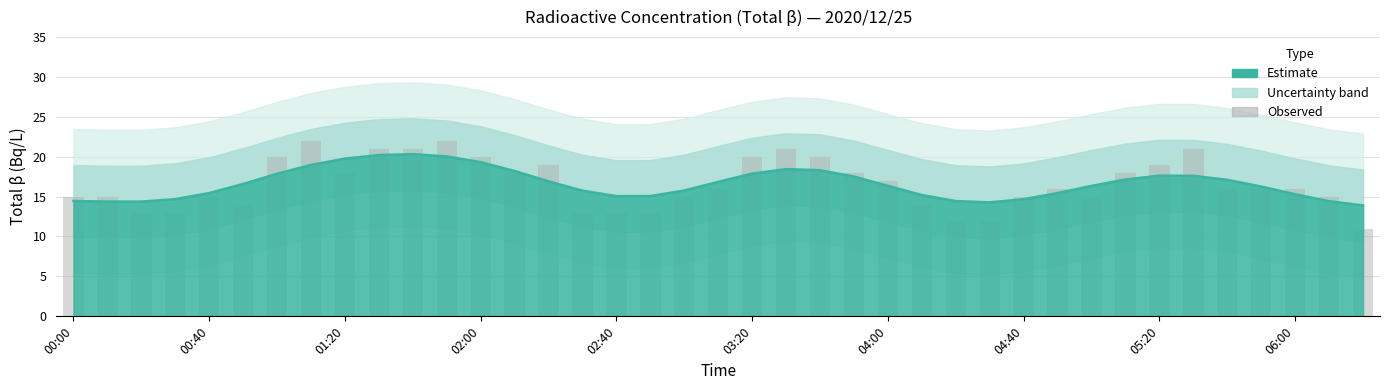

Where is the data nearest to the value 16?

19